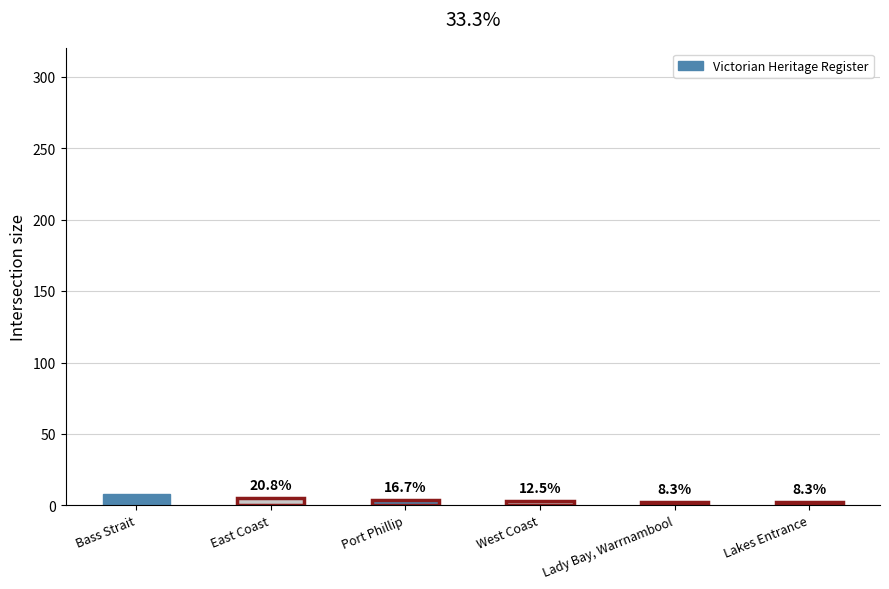

How many bars are there in total?

6